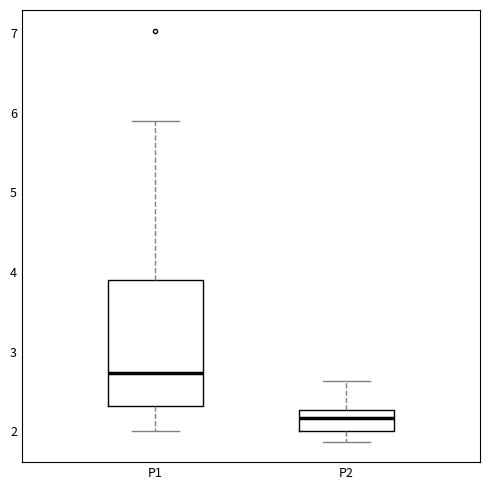

Which box is the tallest, from its lower edge to its upper edge?

P1